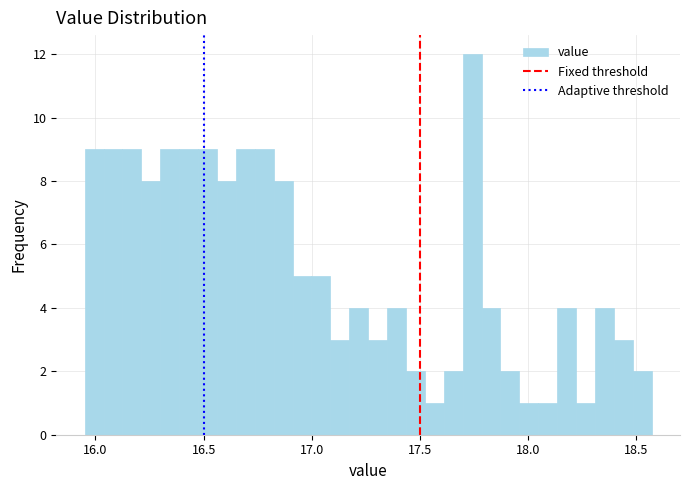

Around what value on the x-axis is the tallest bar? Give the approximate position of its centre, as read against the axis.

17.75